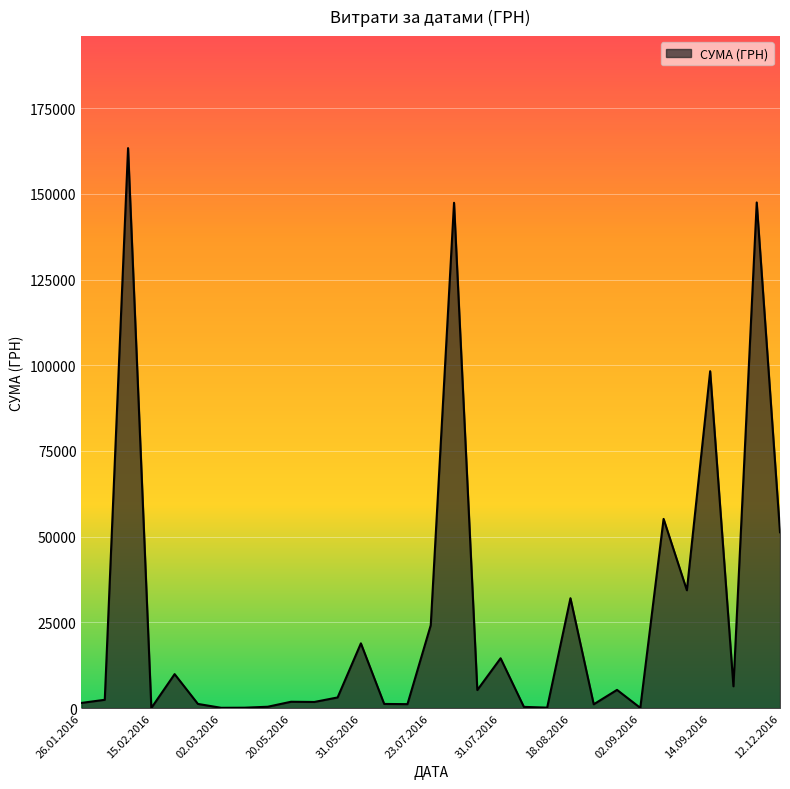

What is the maximum value shown in the chart?

163342.2